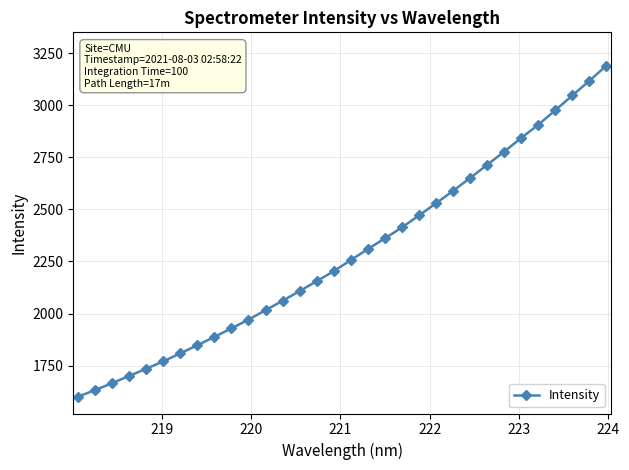

What is the sum of all values?

73243.9